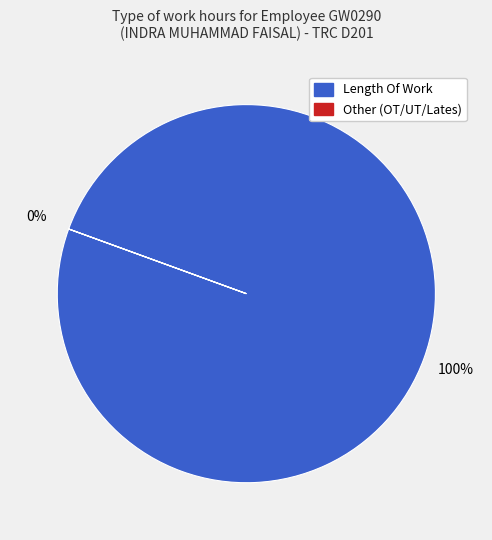

Is there any slice that represents more than half of the pie?

Yes